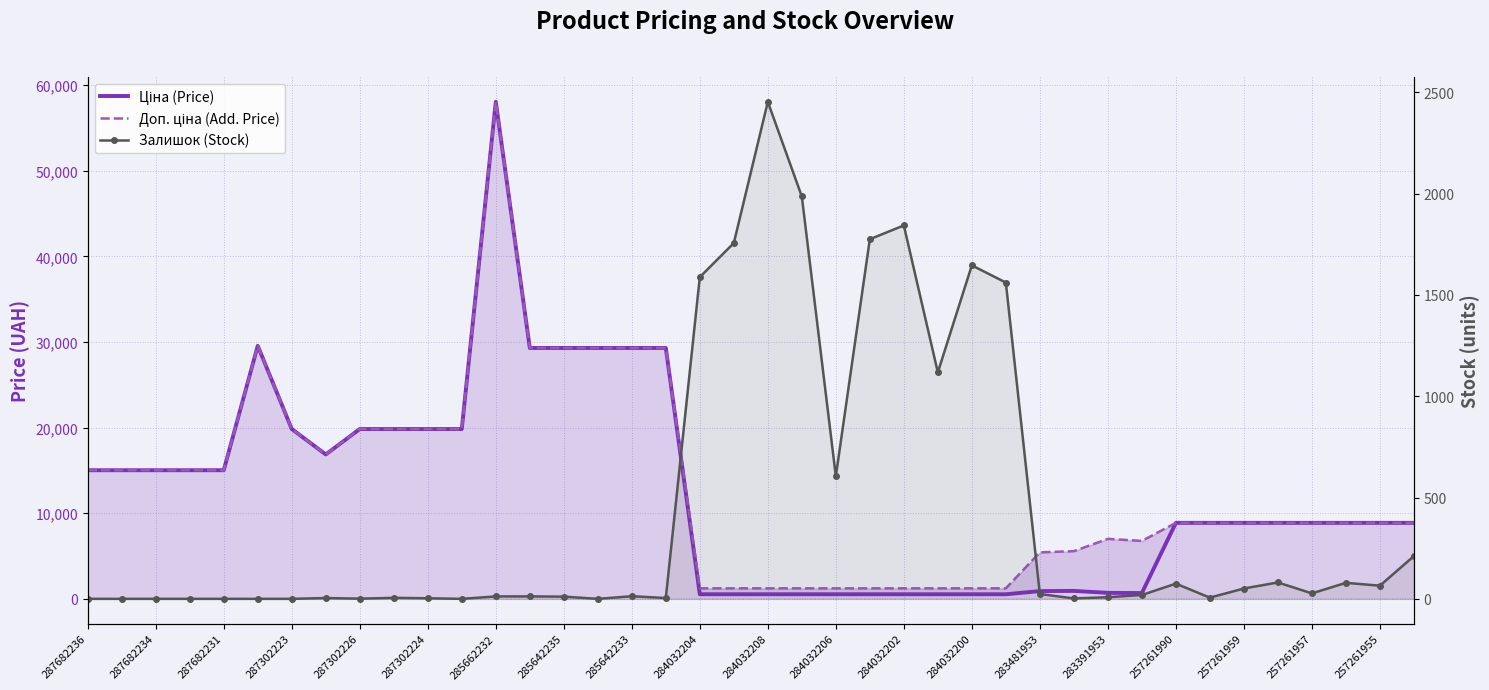

What is the difference between the highest and lowest values at 23?

1239.6